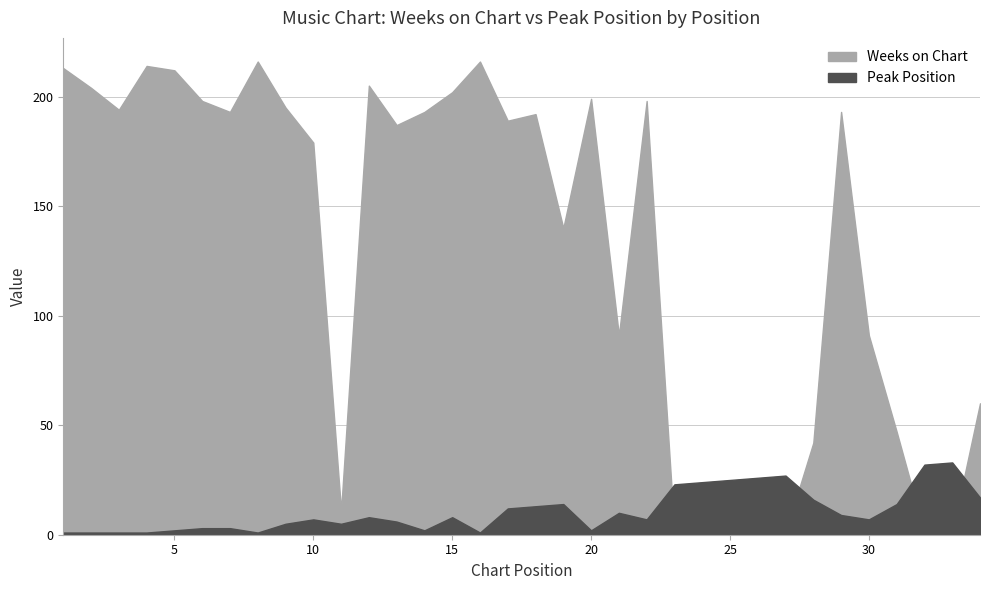

Reading left to right, list all the values displayed in this chart.

Weeks on Chart: 1=213	2=204	3=194	4=214	5=212	6=198	7=193	8=216	9=195	10=179	11=11	12=205	13=187	14=193	15=202	16=216	17=189	18=192	19=140	20=199	21=91	22=198	23=1	24=1	25=1	26=1	27=1	28=42	29=193	30=91	31=47	32=1	33=1	34=60
Peak Position: 1=1	2=1	3=1	4=1	5=2	6=3	7=3	8=1	9=5	10=7	11=5	12=8	13=6	14=2	15=8	16=1	17=12	18=13	19=14	20=2	21=10	22=7	23=23	24=24	25=25	26=26	27=27	28=16	29=9	30=7	31=14	32=32	33=33	34=17